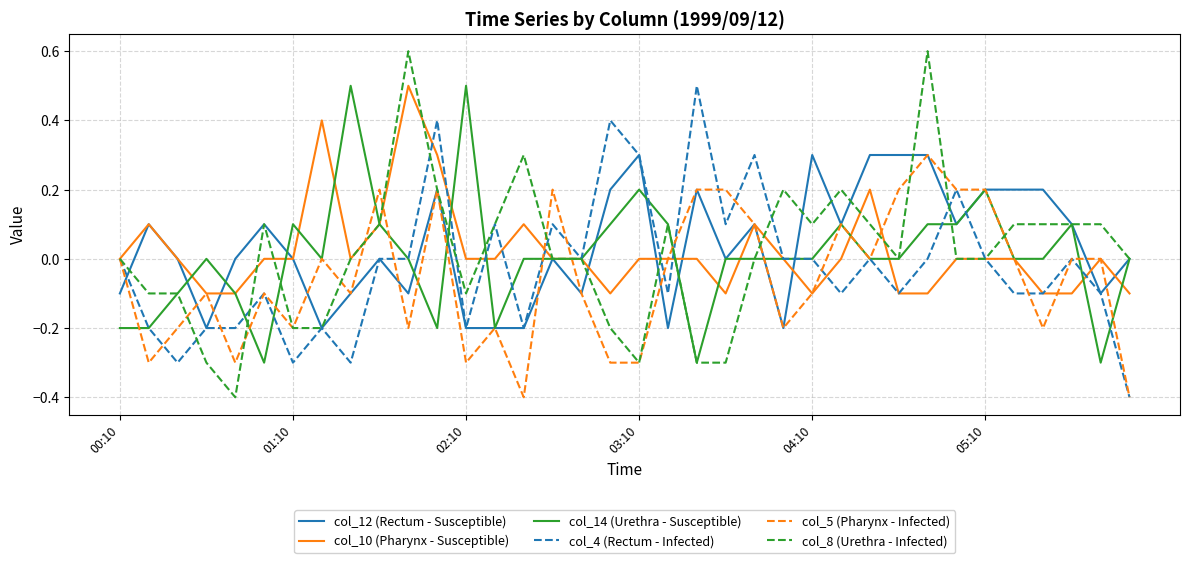

What is the greatest value displayed?

0.6